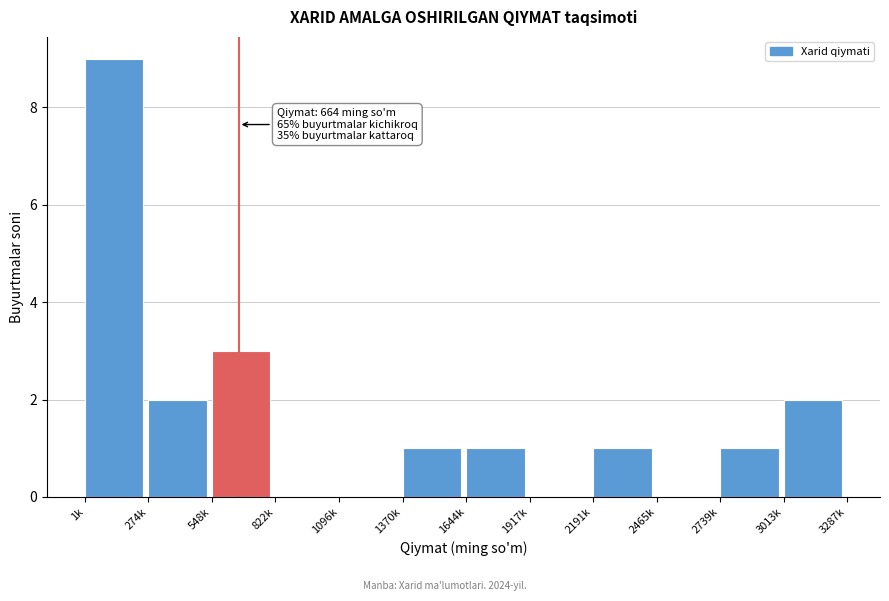

Reading left to right, list all the values displayed in this chart.

1k=9	274k=2	548k=3	822k=0	1096k=0	1370k=1	1644k=1	1917k=0	2191k=1	2465k=0	2739k=1	3013k=2